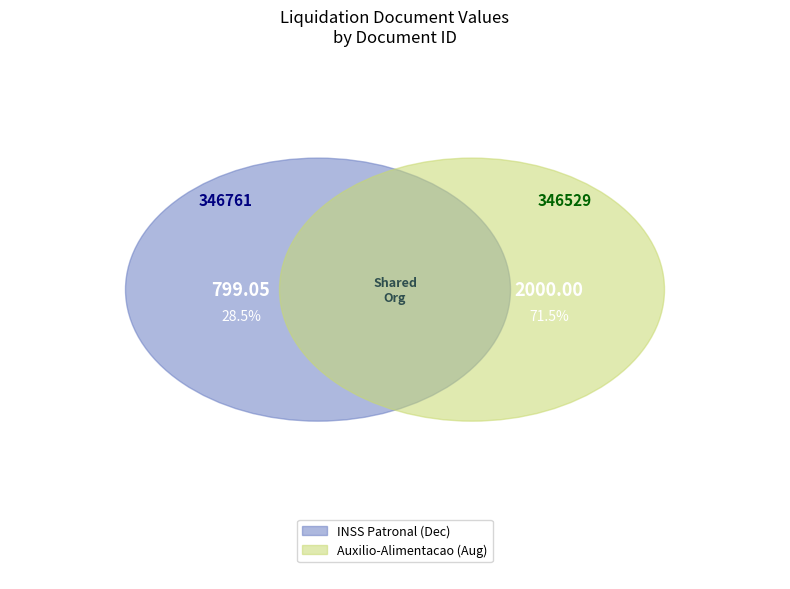

Approximately how many times larger is the value at 346761 compared to 346529?

0.4